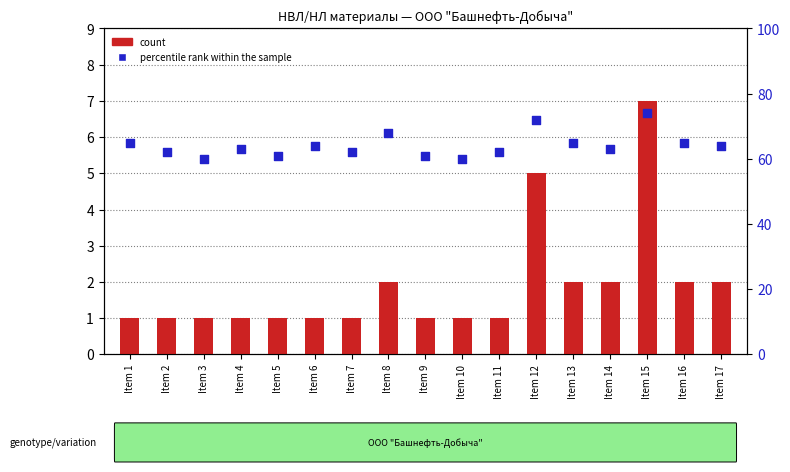

At which category is the sum across all series the highest?

Item 15